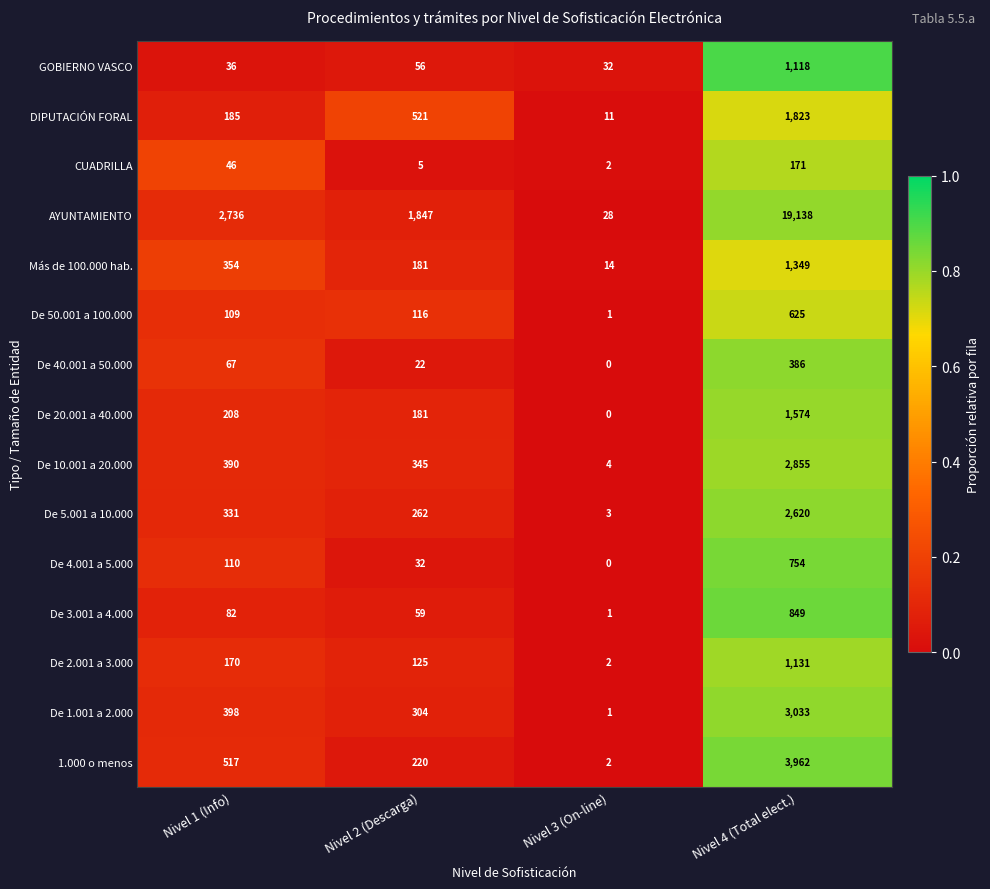

What is the total value across all series at Nivel 2 (Descarga)?

4276